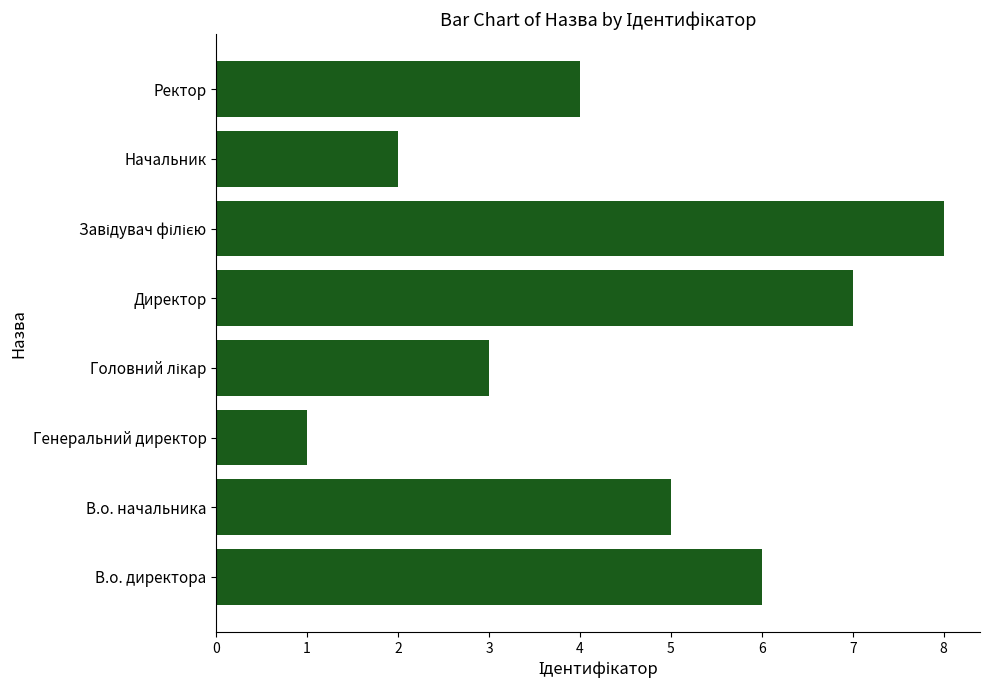

Is it true that the value at Начальник is 3?

False